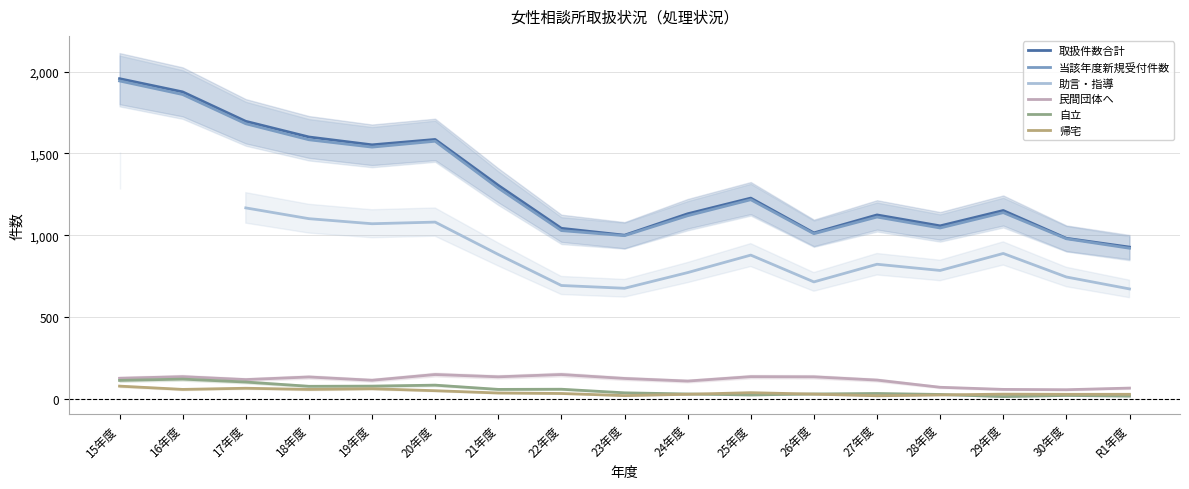

At which category does 取扱件数合計 reach its first local valley?

19年度